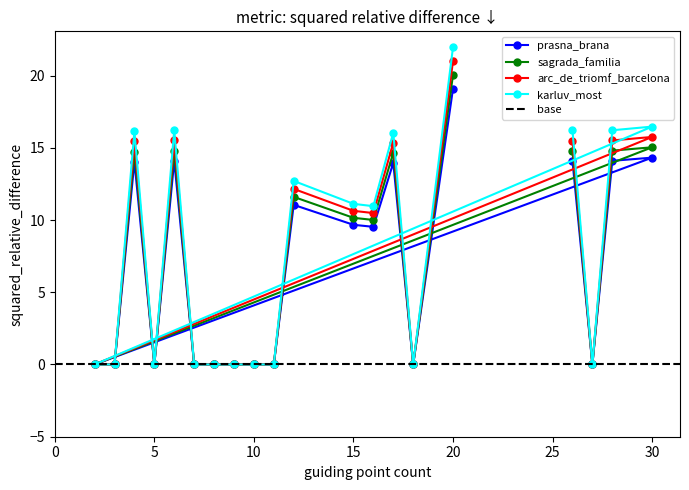

The value of arc_de_triomf_barcelona at 10 is -9.3. True or false?

False